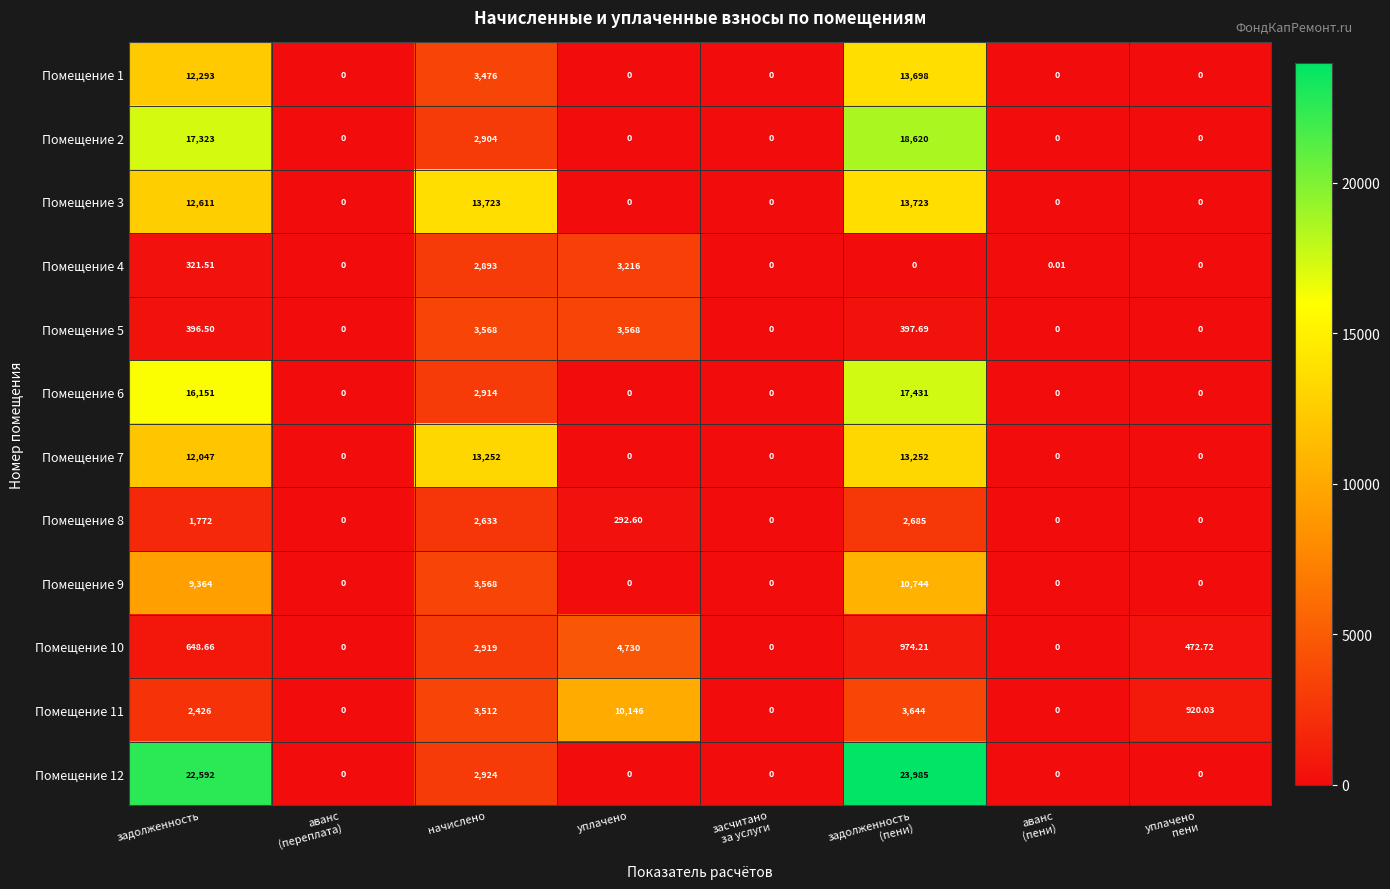

Which series has the largest total across all categories?

Помещение 12